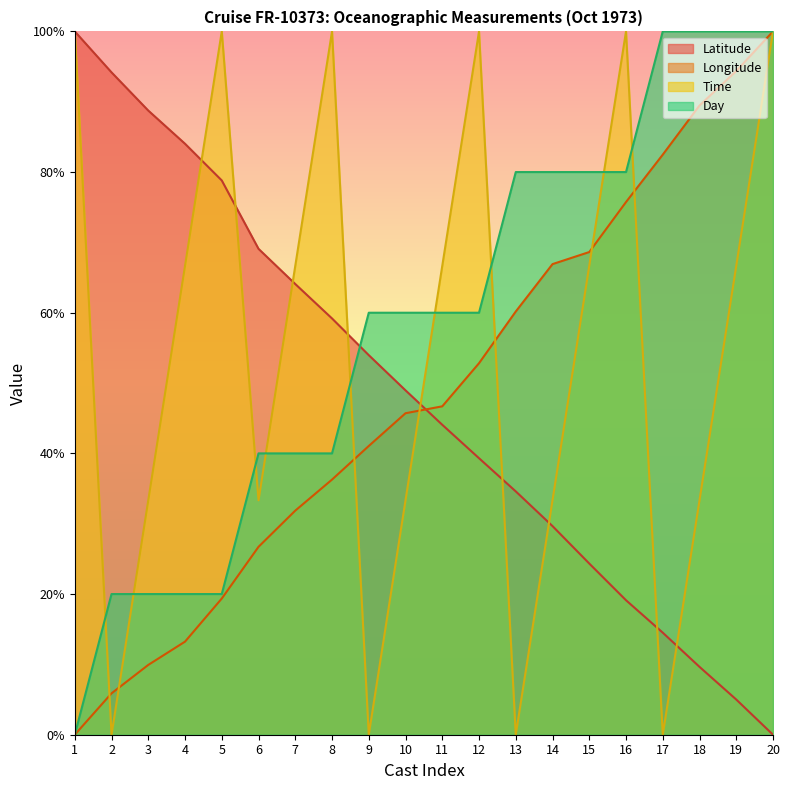

Does the chart have visible grid lines?

No